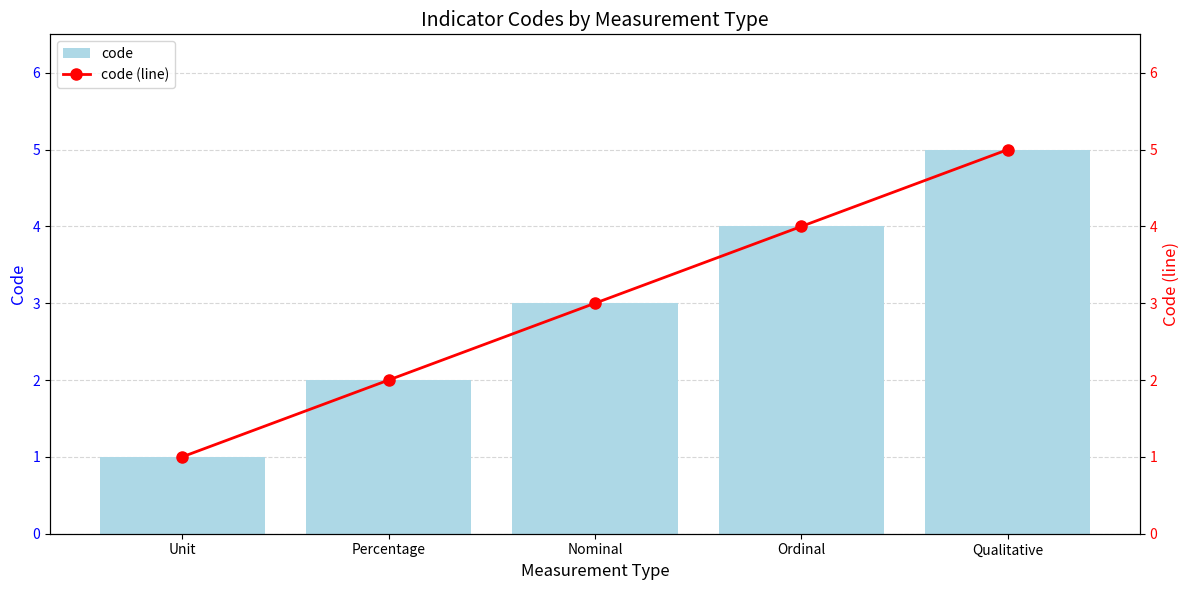

What is the sum of the code (line) values at Qualitative and Percentage?

7